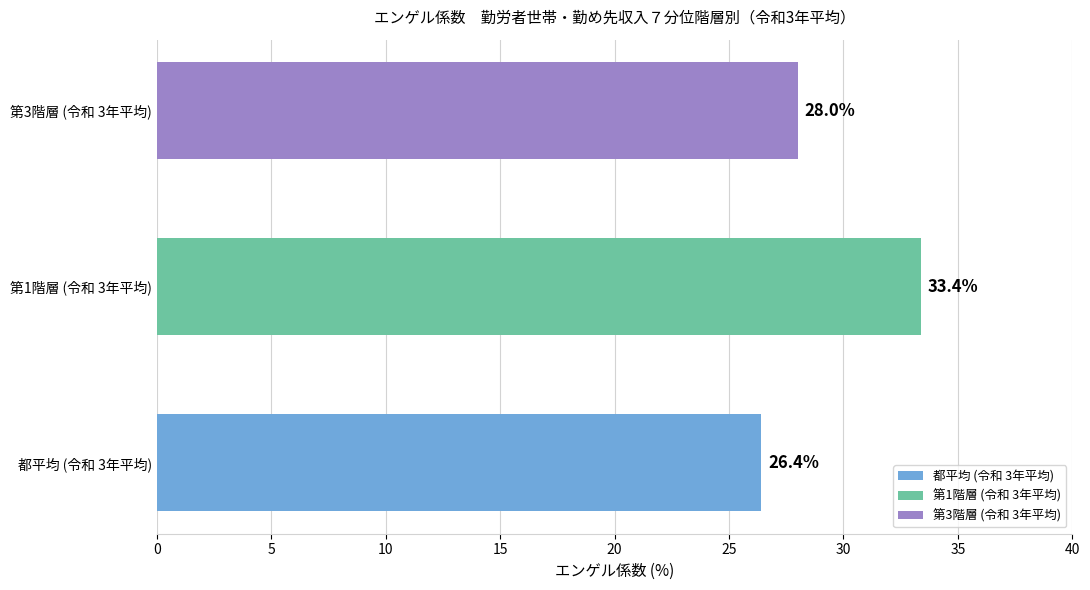

How many bars are there in total?

3